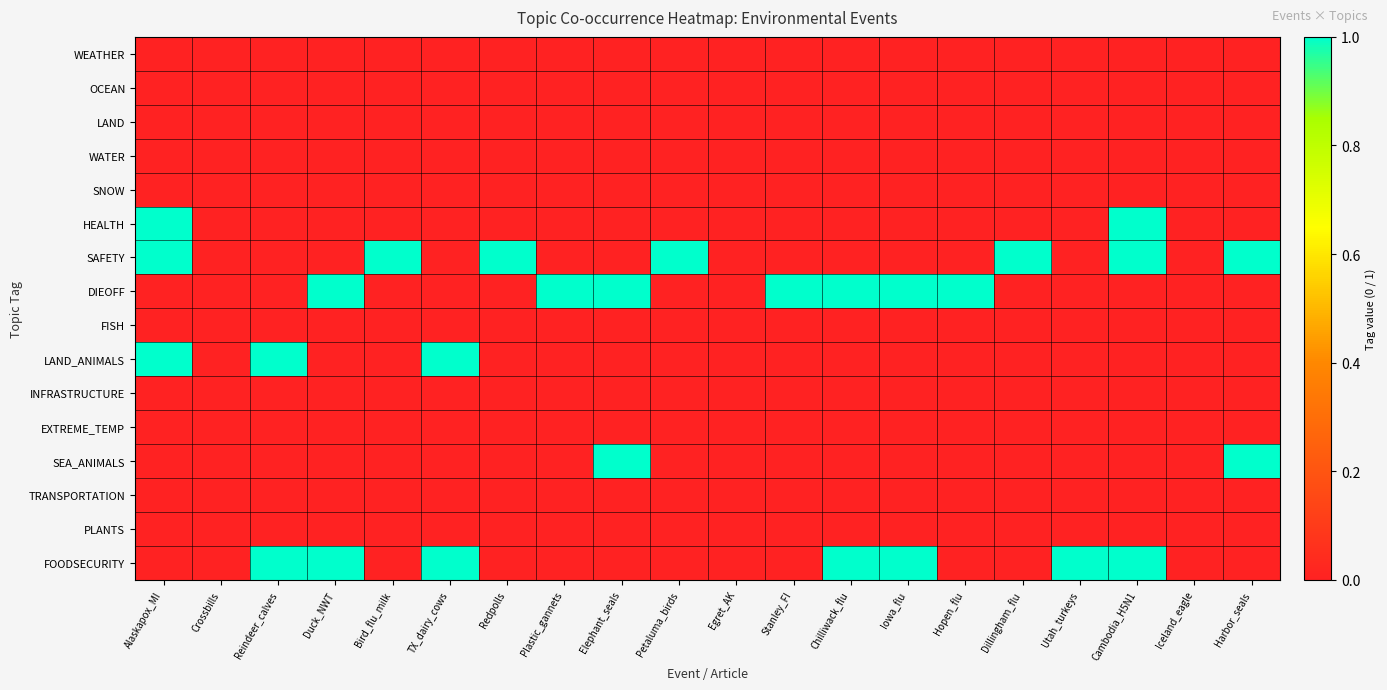

Which series changed the most between Crossbills and Hopen_flu?

DIEOFF